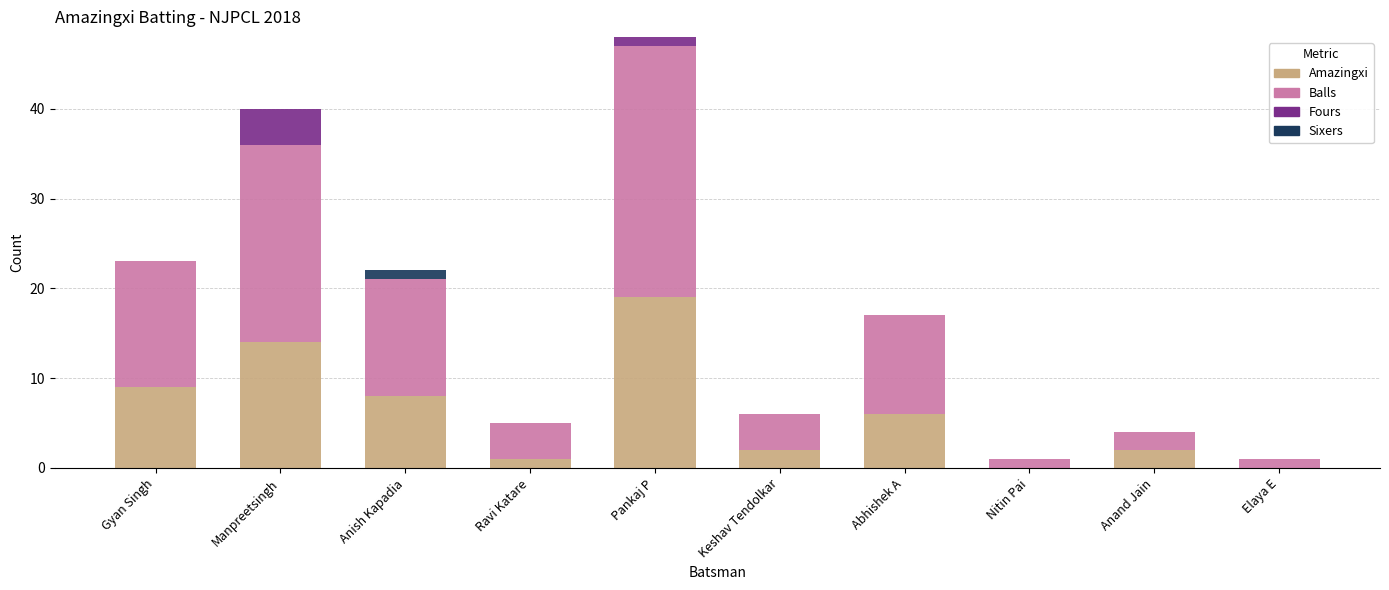

The Amazingxi series shows 8 at Manpreetsingh. True or false?

False